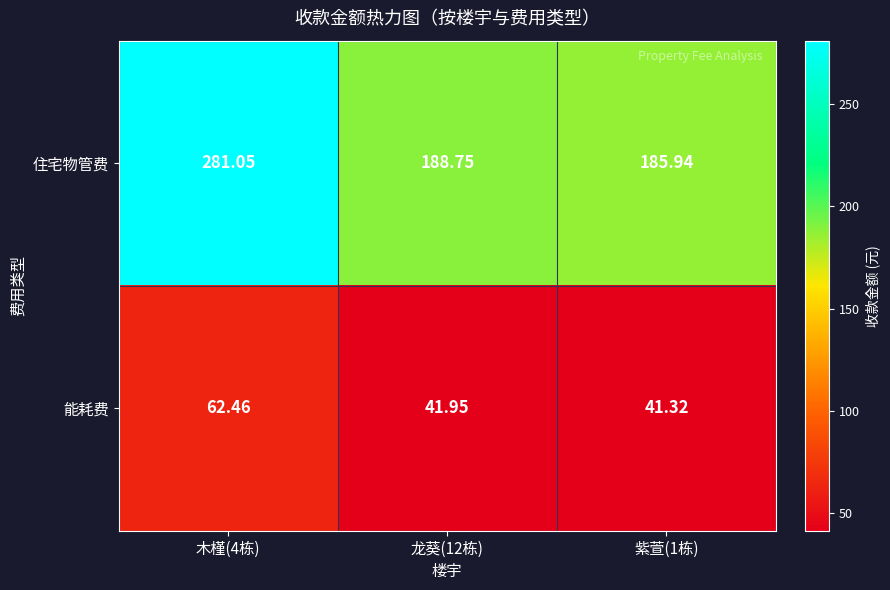

Is the value of 住宅物管费 at 紫萱(1栋) greater than the value of 能耗费 at 龙葵(12栋)?

Yes